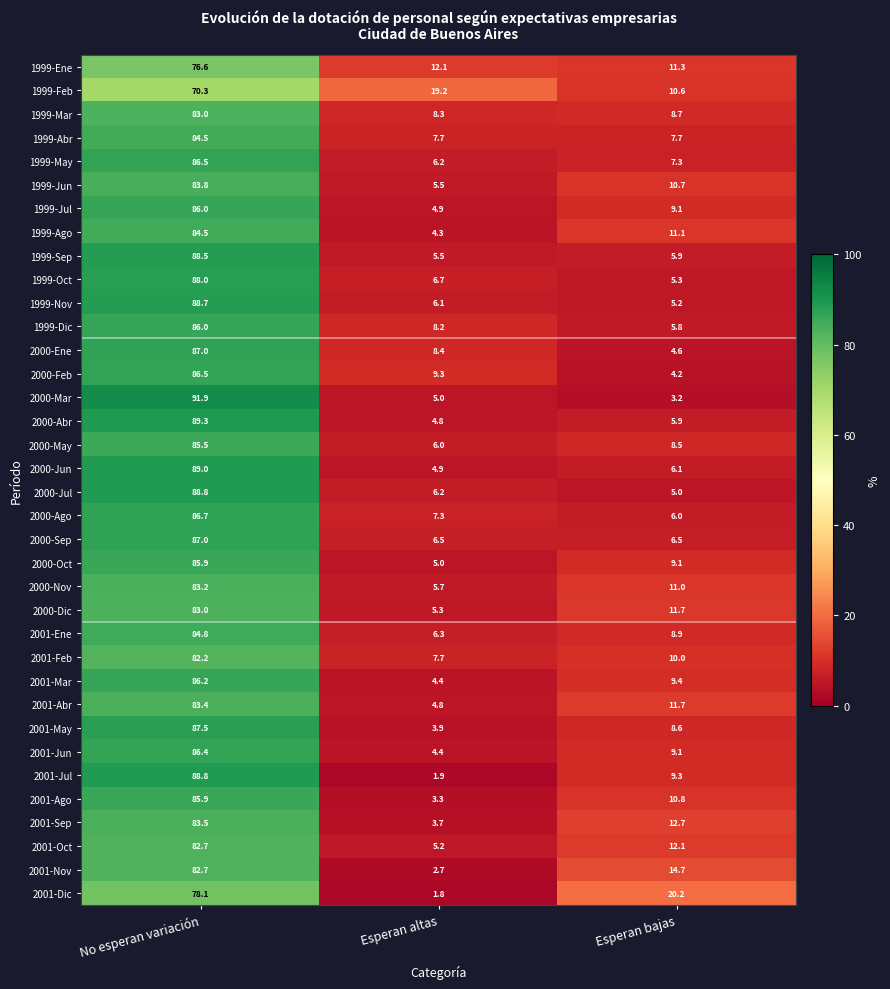

What is the difference between the highest and lowest values at No esperan variación?

21.6